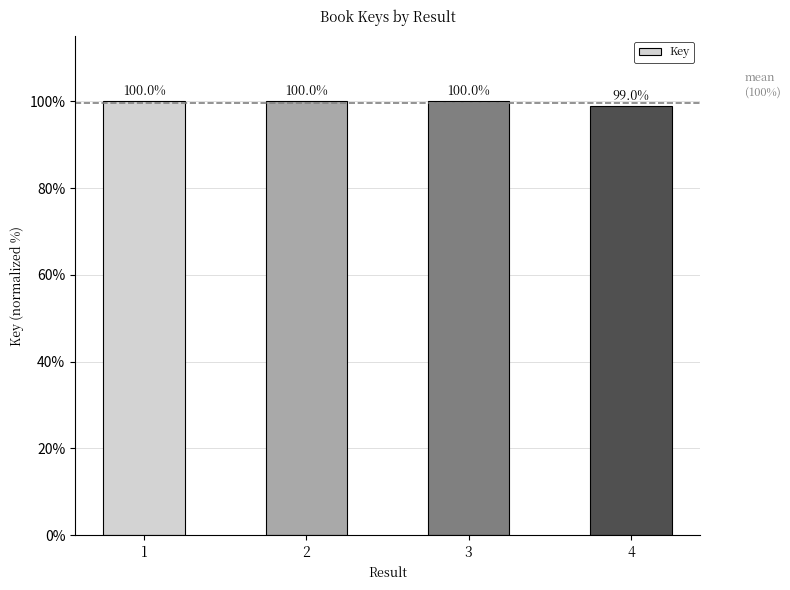

What is the change in value from 1 to 4?

-1.0